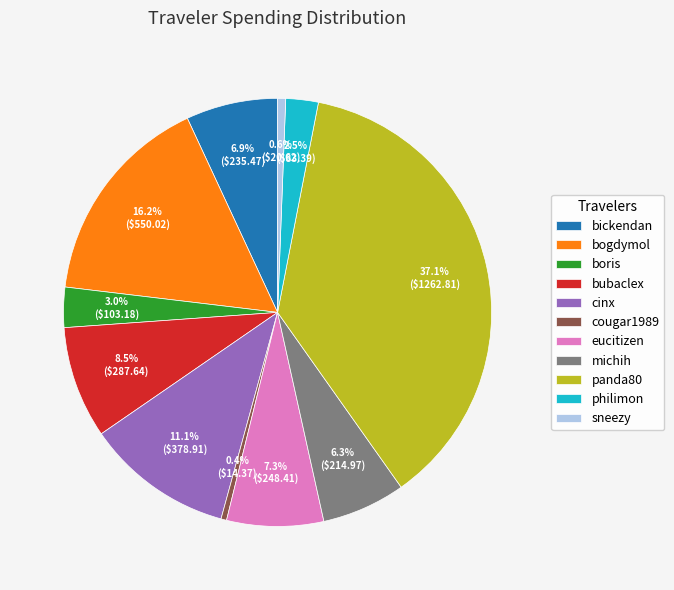

Which has a higher value, panda80 or bubaclex?

panda80